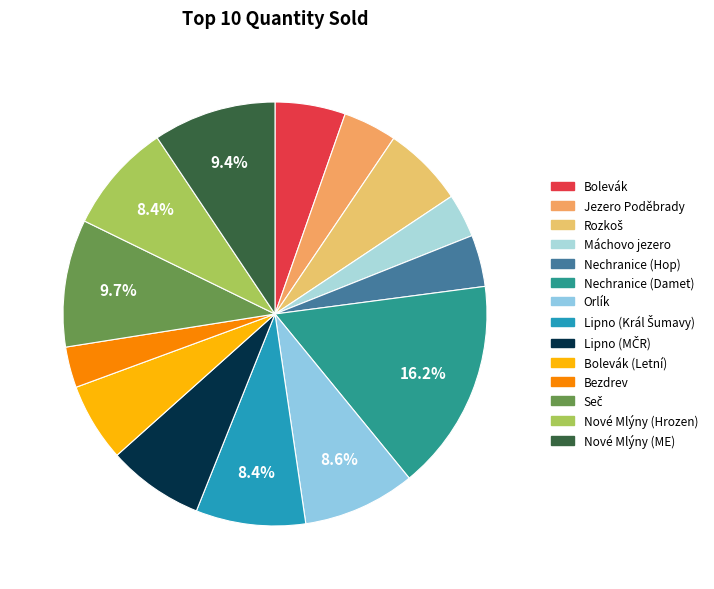

Rank the categories by value from highest to lowest.

Nechranice (Damet), Seč, Nové Mlýny (ME), Orlík, Nové Mlýny (Hrozen), Lipno (Král Šumavy), Lipno (MČR), Rozkoš, Bolevák (Letní), Bolevák, Jezero Poděbrady, Nechranice (Hop), Máchovo jezero, Bezdrev